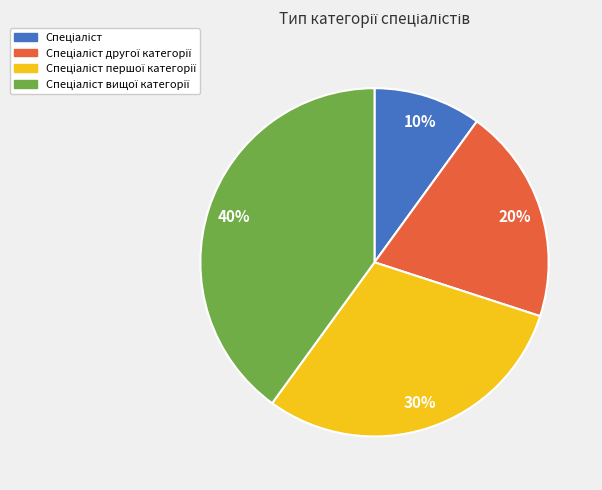

To the nearest percent, what is the average slice percentage?

25%